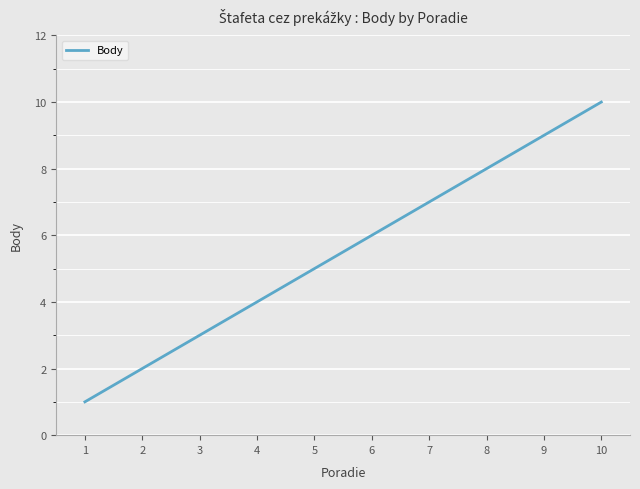

Which category has the highest value across all series?

10